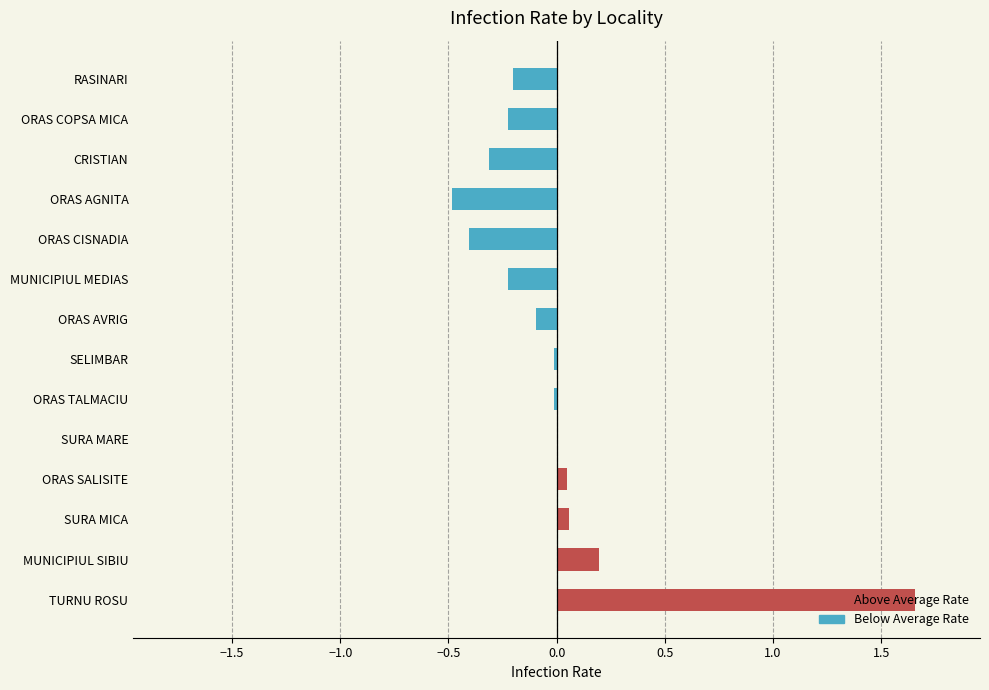

Is it true that the value at CRISTIAN is -0.1?

False